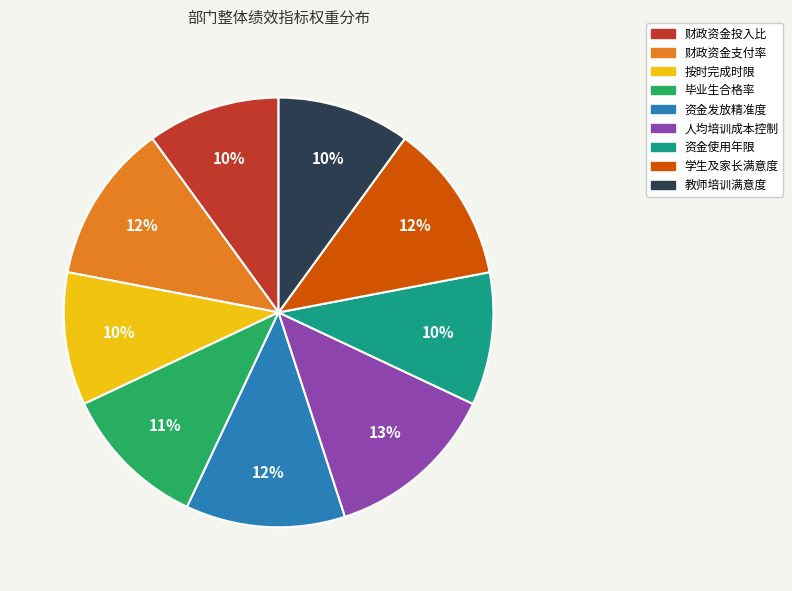

What is the largest slice in the pie chart?

人均培训成本控制